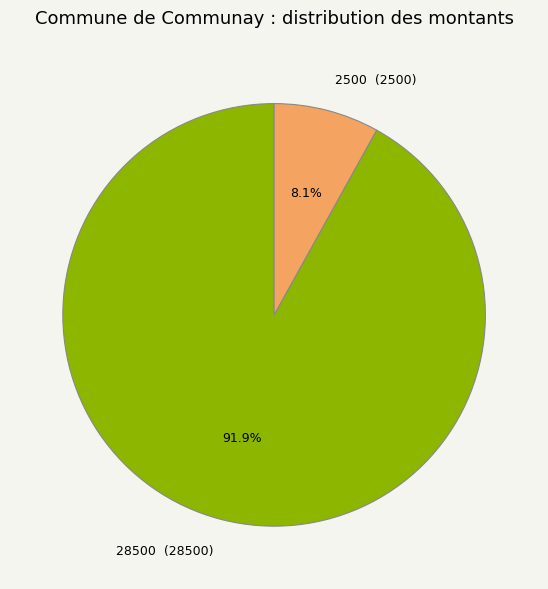

Is it true that 2500 is 1% of the pie?

False